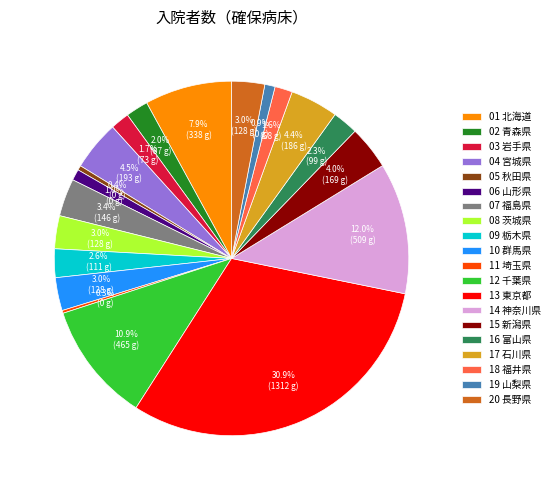

What portion of the pie excludes 05 秋田県?

99.6%